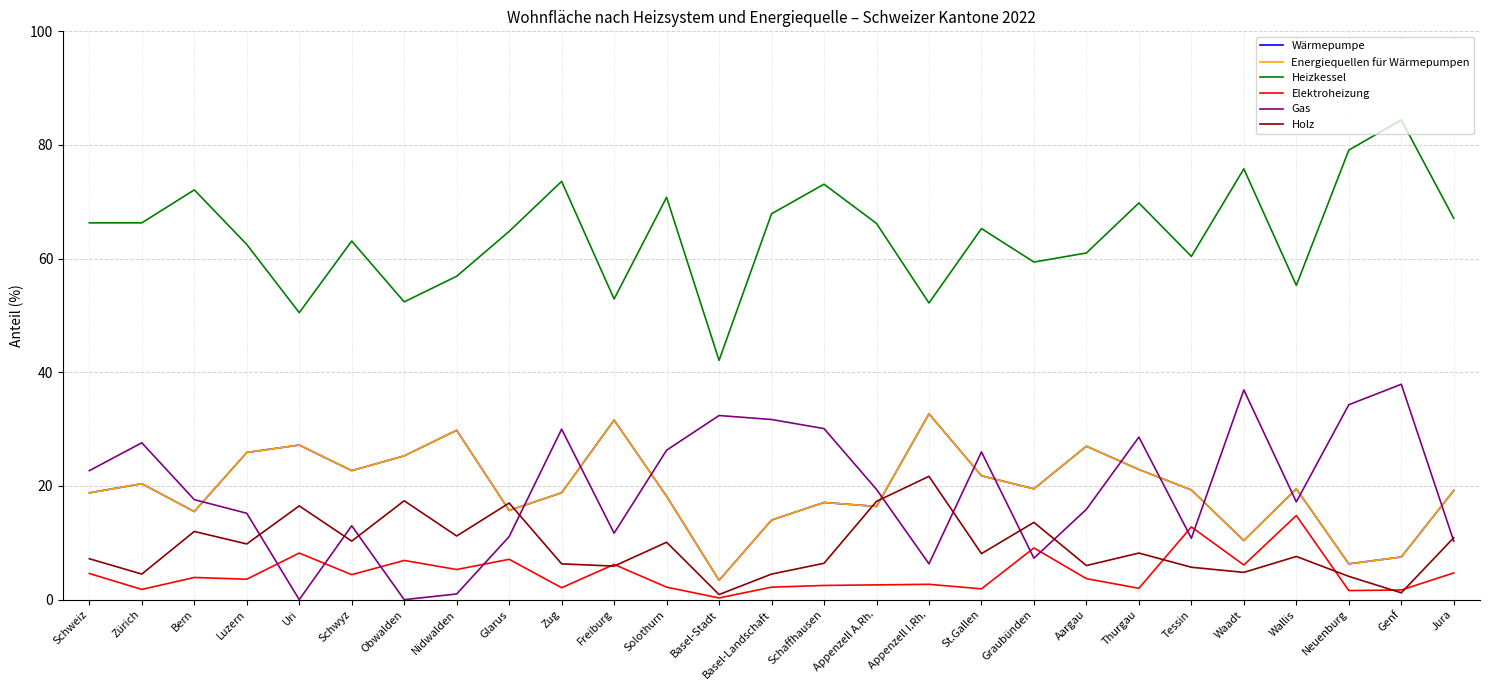

Is this an area chart (filled region under the line)?

No